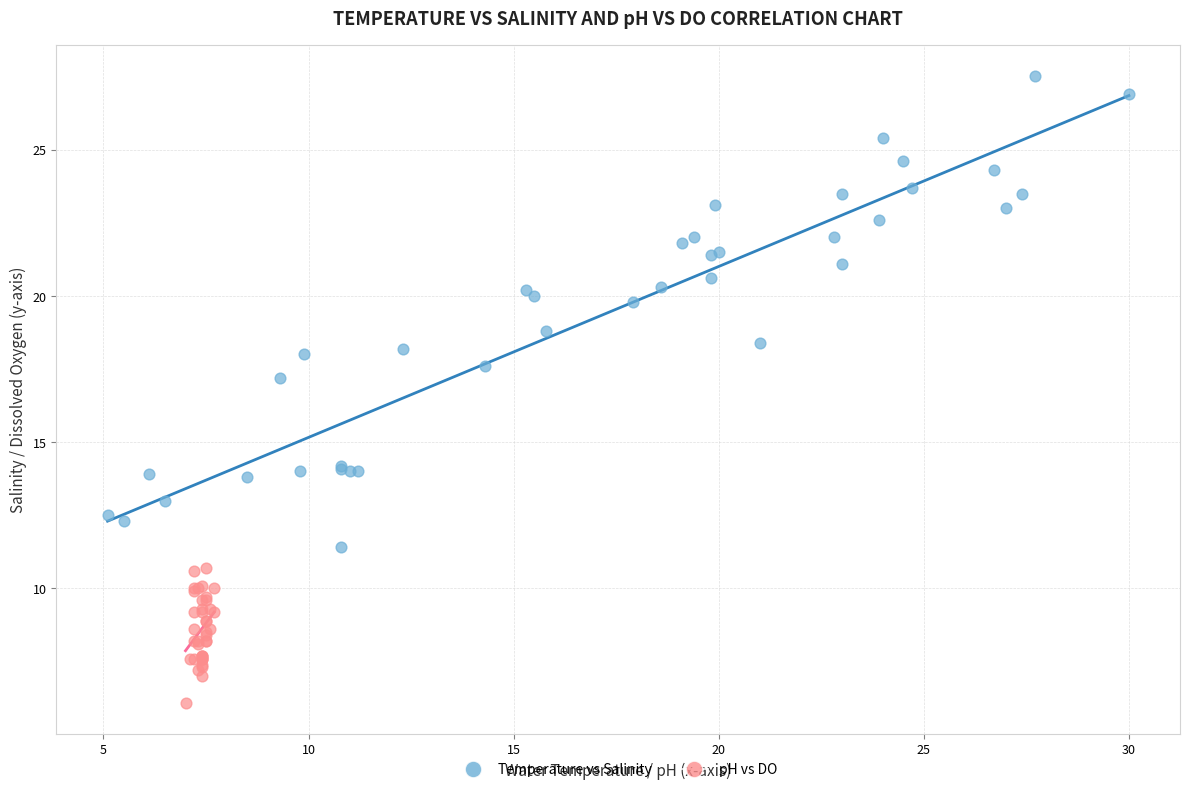

What are all the series names shown in the legend?

Temperature vs Salinity, pH vs DO